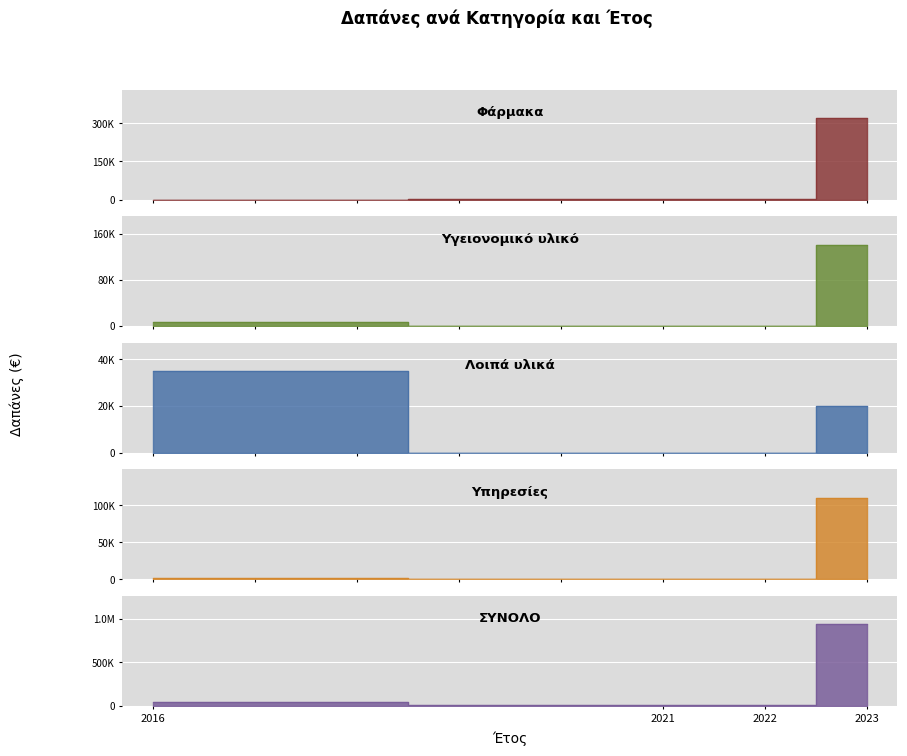

Which series has the largest range (max minus min)?

ΣΥΝΟΛΟ